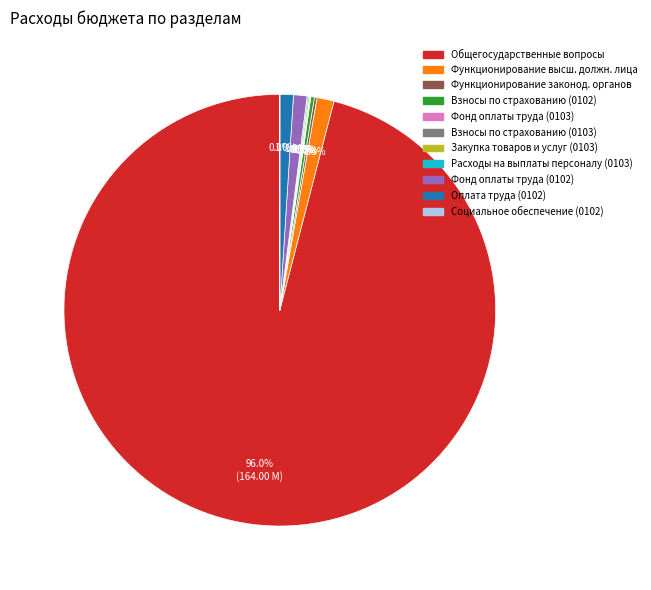

The Оплата труда (0102) slice represents 15% of the pie. True or false?

False